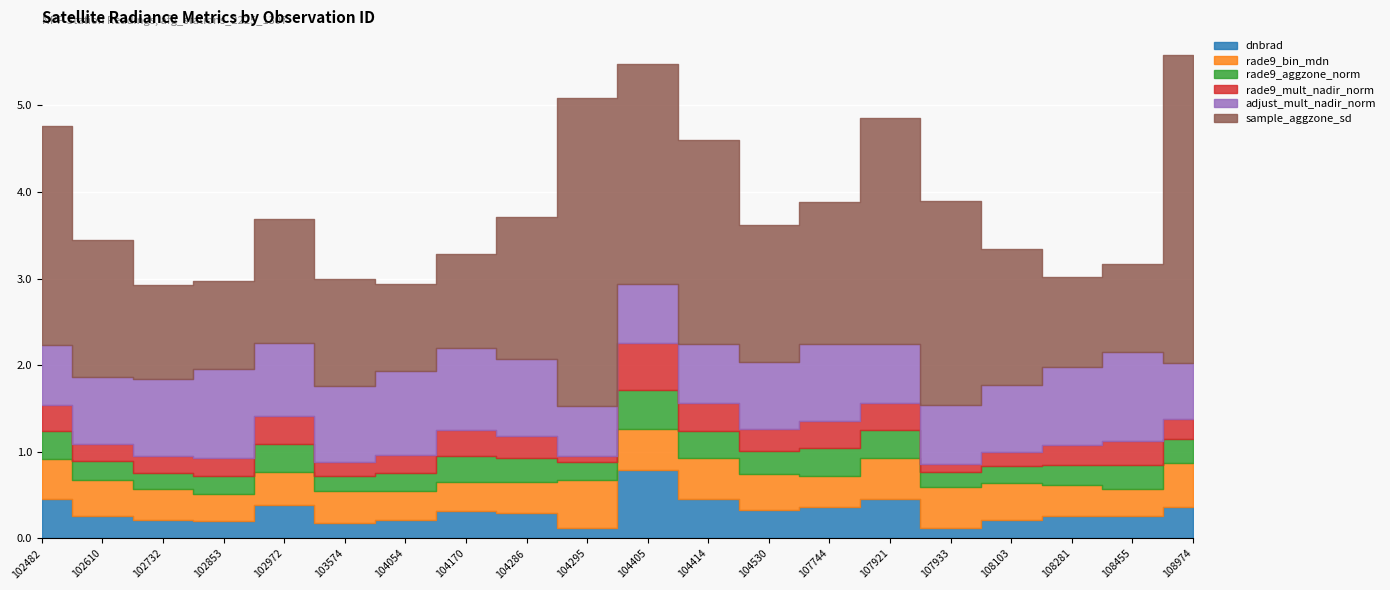

Which category has the lowest value in the rade9_aggzone_norm series?

103574